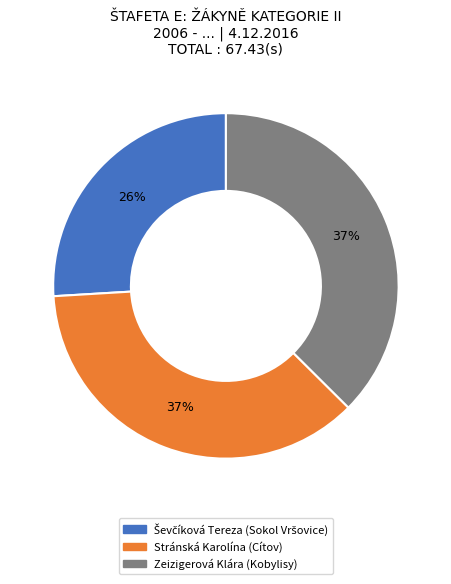

Is Zeizigerová Klára (Kobylisy) the majority of the pie?

No